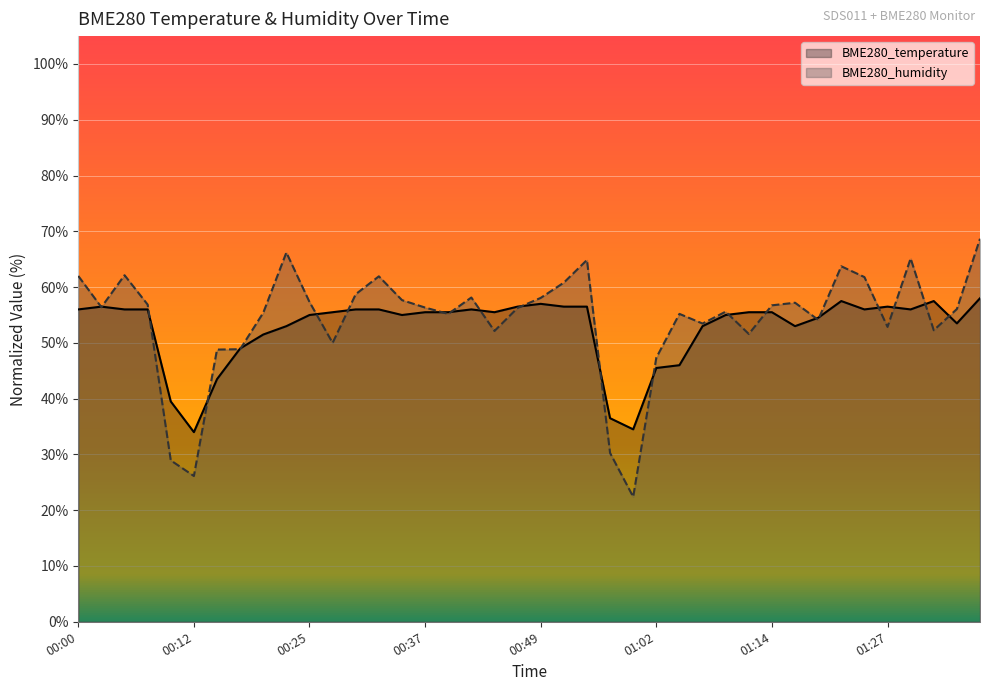

Rank the series by their average value, from highest to lowest.

BME280_humidity, BME280_temperature